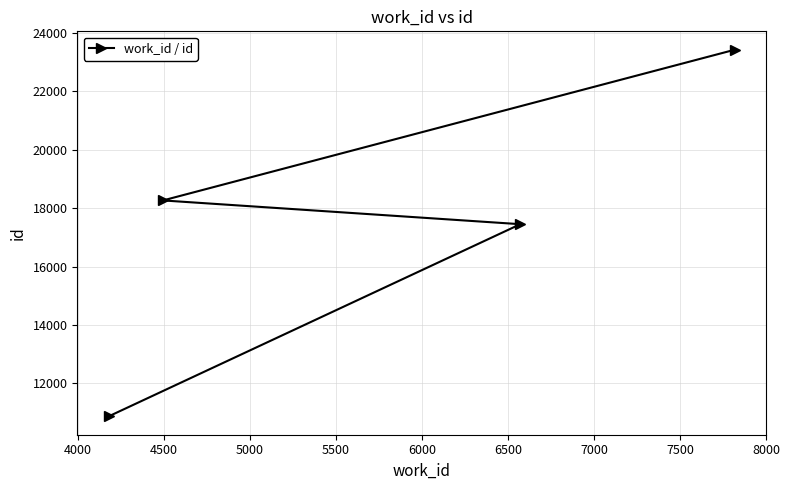

What is the value of the 2nd point from the left?

18265